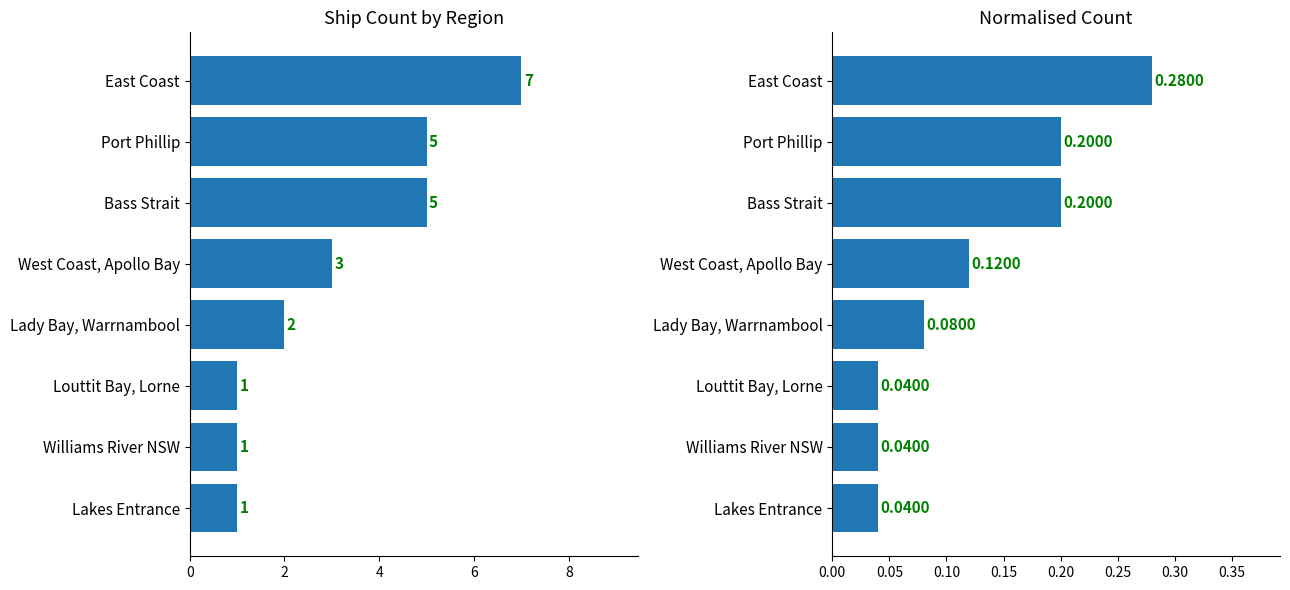

Reading left to right, what are all the values shown in this chart?

Count: 1.0	1.0	1.0	2.0	3.0	5.0	5.0	7.0
Normalised Count: 0.0	0.0	0.0	0.1	0.1	0.2	0.2	0.3